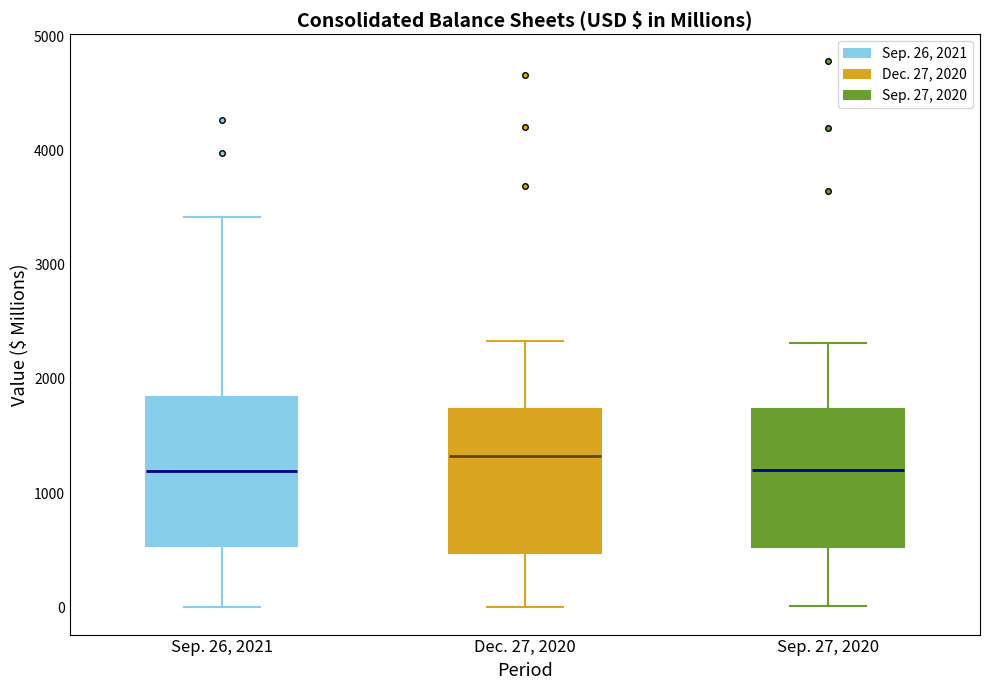

Reading left to right, read every box against the y-axis: the position of its median line, the range the box covers, and the ends of its whiskers. The values are not printed on the chart, so give them approximately, as read against the axis.

Sep. 26, 2021: median 1200, box 500 to 1800, whiskers 0 to 3400
Dec. 27, 2020: median 1300, box 500 to 1700, whiskers 0 to 2300
Sep. 27, 2020: median 1200, box 500 to 1700, whiskers 0 to 2300